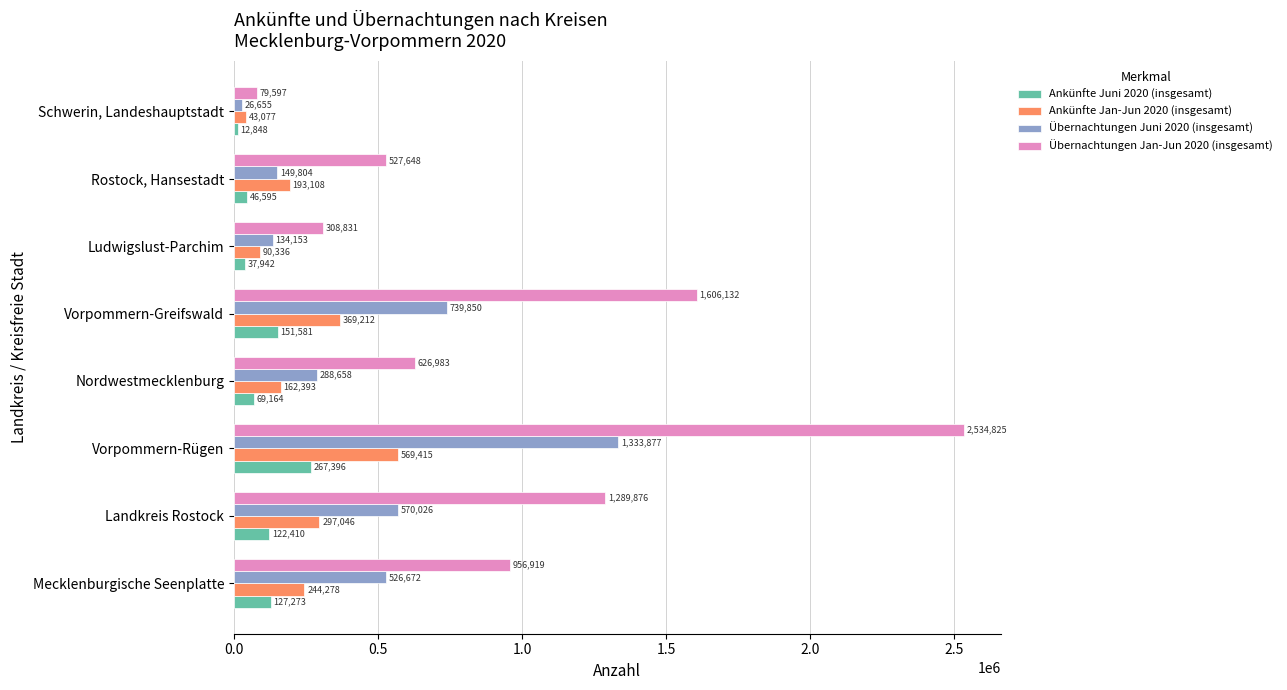

Which series has the widest spread of values?

Übernachtungen Jan-Jun 2020 (insgesamt)